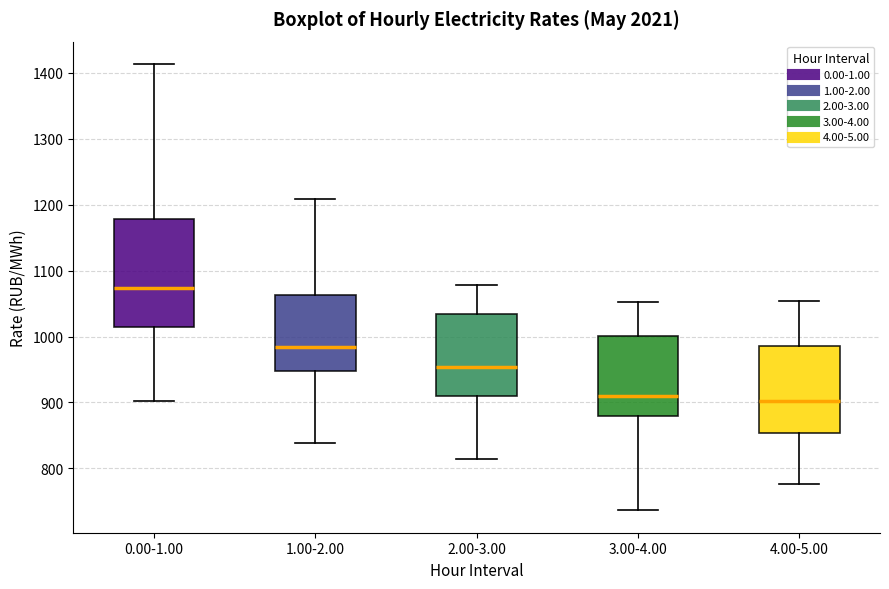

Reading left to right, transcribe this box plot: for each box, give where its median line is, the range the box spans, and where its two whiskers end, as read against the y-axis. The values are not printed on the chart, so give them approximately, as read against the axis.

0.00-1.00: median 1070, box 1010 to 1180, whiskers 900 to 1410
1.00-2.00: median 980, box 950 to 1060, whiskers 840 to 1210
2.00-3.00: median 950, box 910 to 1030, whiskers 810 to 1080
3.00-4.00: median 910, box 880 to 1000, whiskers 740 to 1050
4.00-5.00: median 900, box 850 to 980, whiskers 780 to 1050